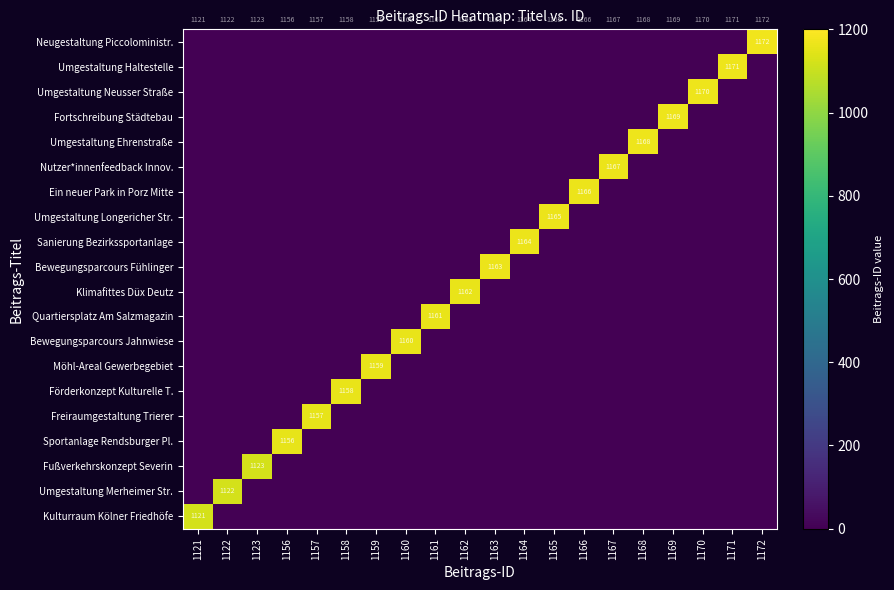

The value of Umgestaltung Neusser Straße at 1170 is 382. True or false?

False